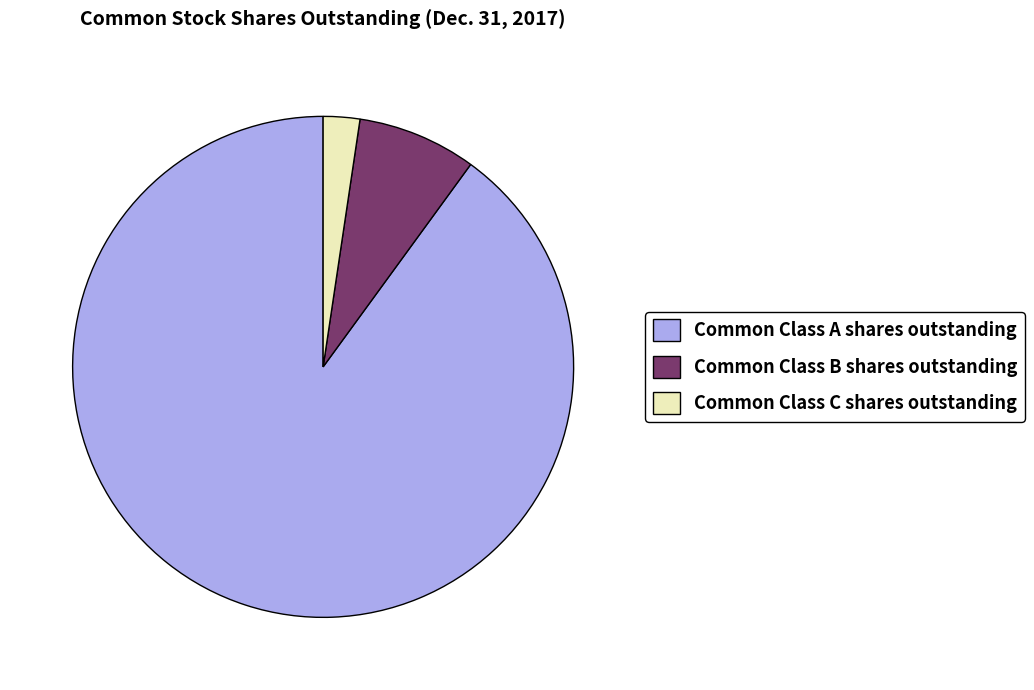

How many slices are in this pie chart?

3